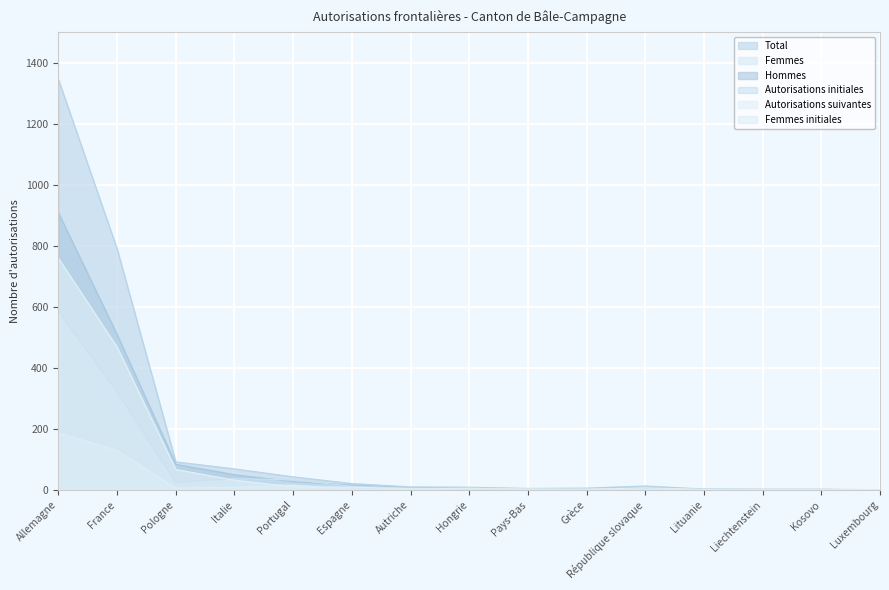

What is the difference between the Autorisations initiales values at Lituanie and France?

321